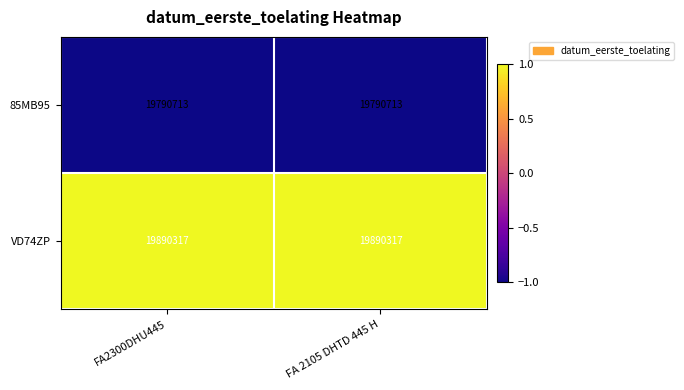

True or false: 85MB95 has a value of 19790713 at FA2300DHU445.

True